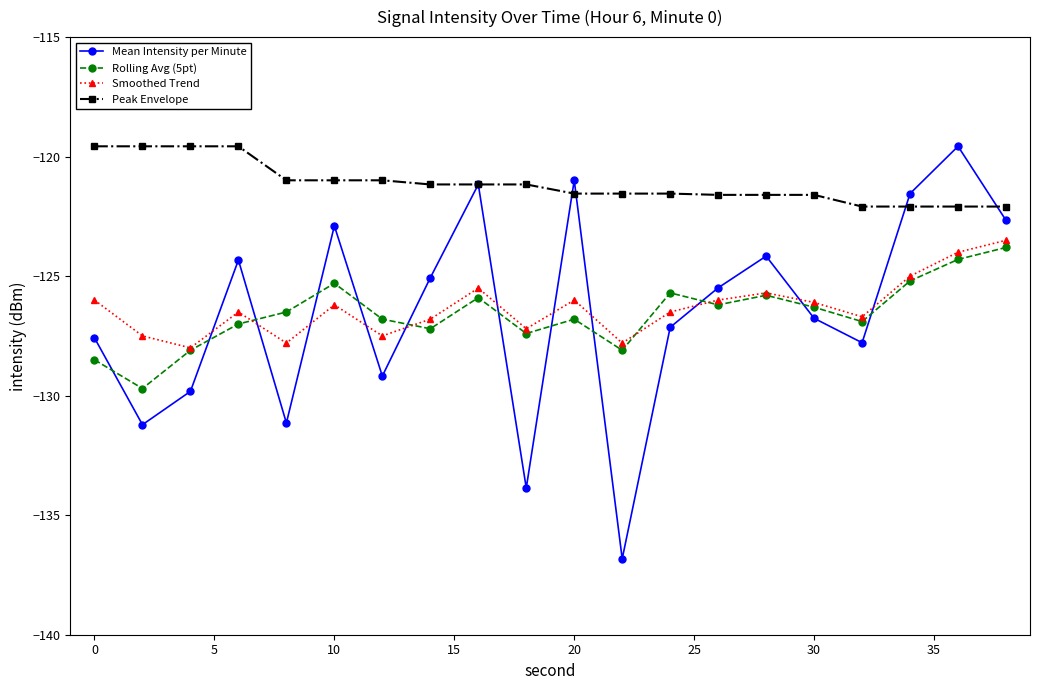

Which series has the largest total across all categories?

Peak Envelope